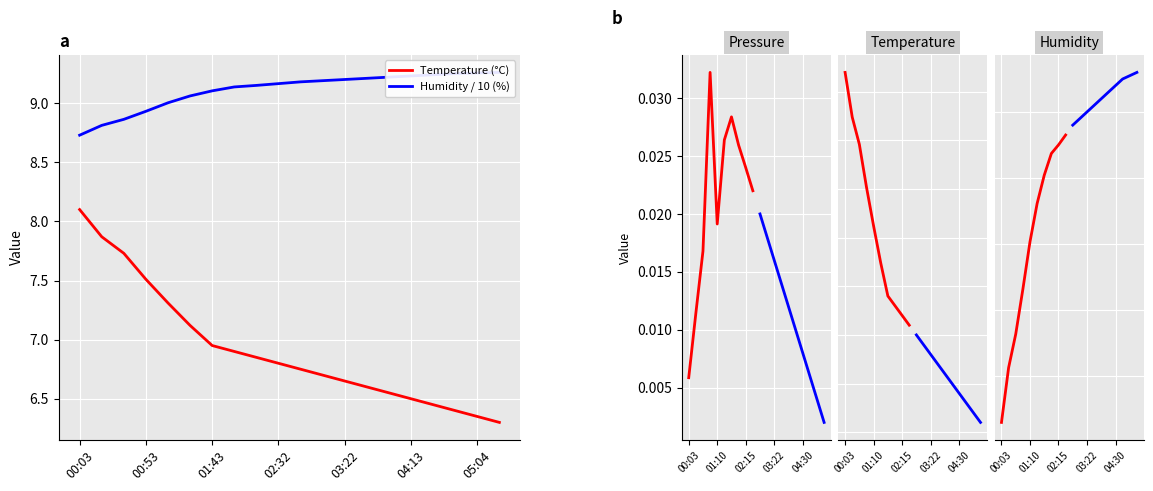

What are all the series names shown in the legend?

Temperature, Humidity